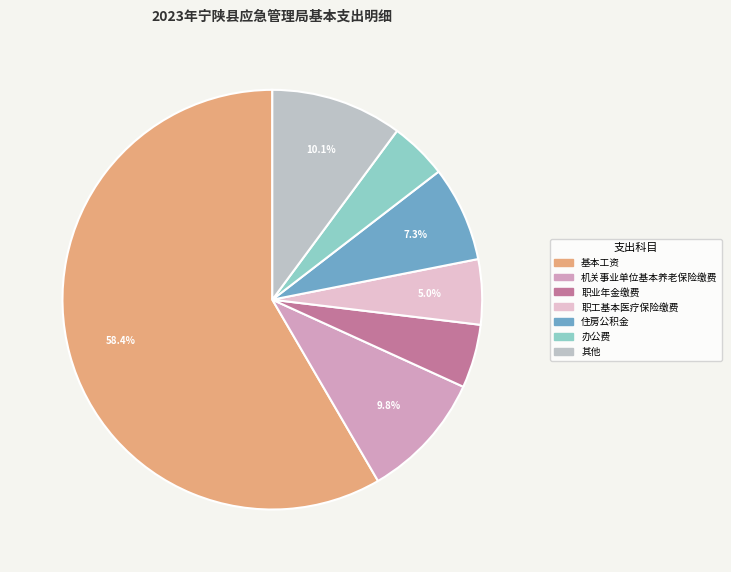

Is there a majority slice in this chart?

Yes